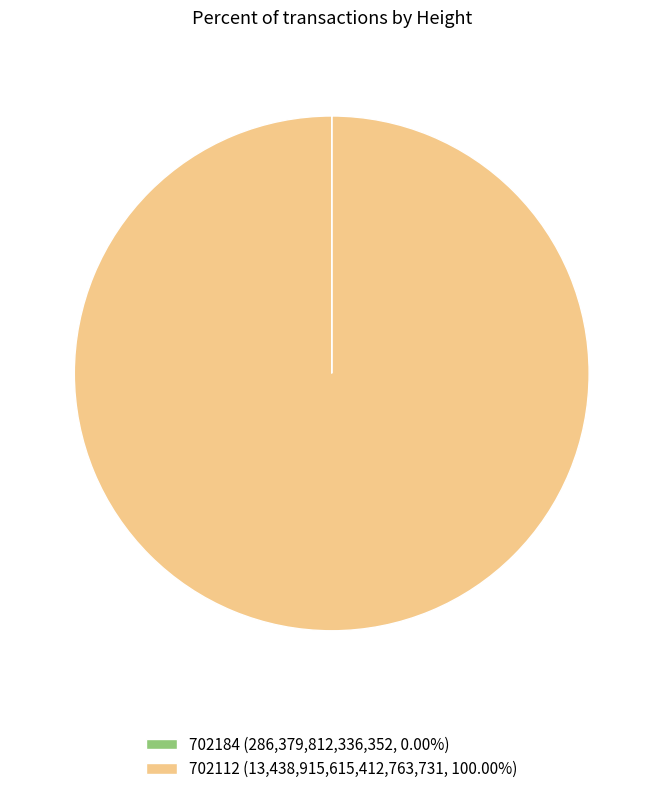

Is 702112 (13,438,915,615,412,763,731, 100.00%) the majority of the pie?

Yes